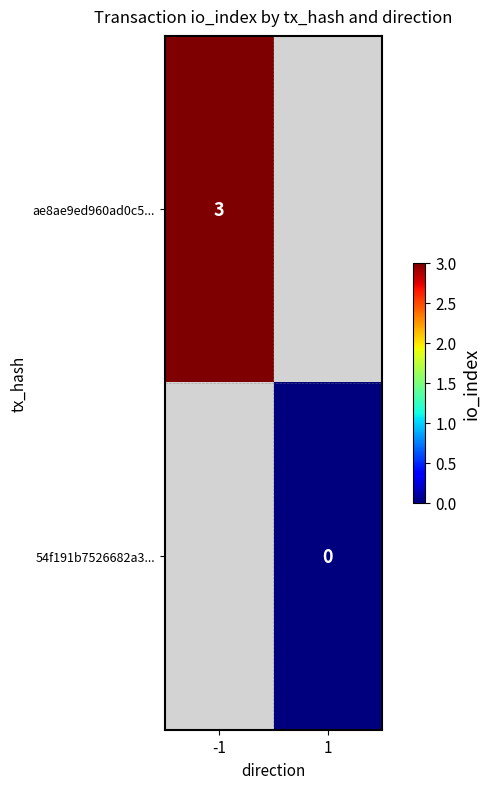

Is it true that ae8ae9ed960ad0c5... equals 5 at -1?

False